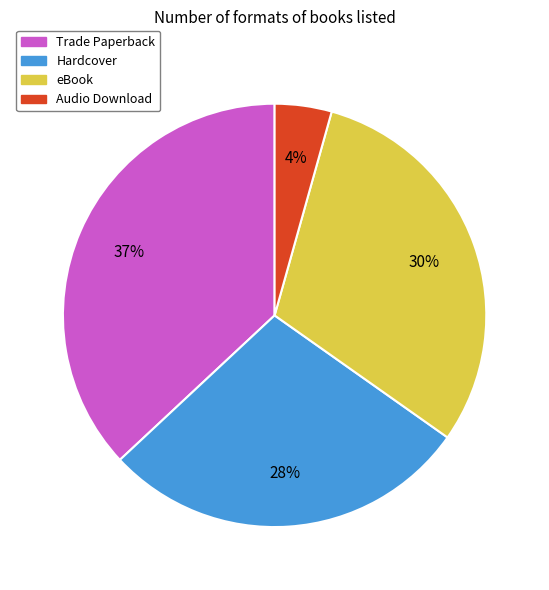

To the nearest percent, what portion does eBook represent?

30%